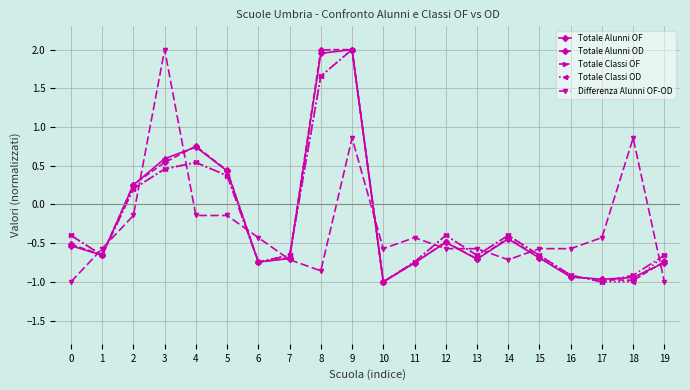

Is the value of Totale Classi OD at 19 greater than the value of Differenza Alunni OF-OD at 18?

No